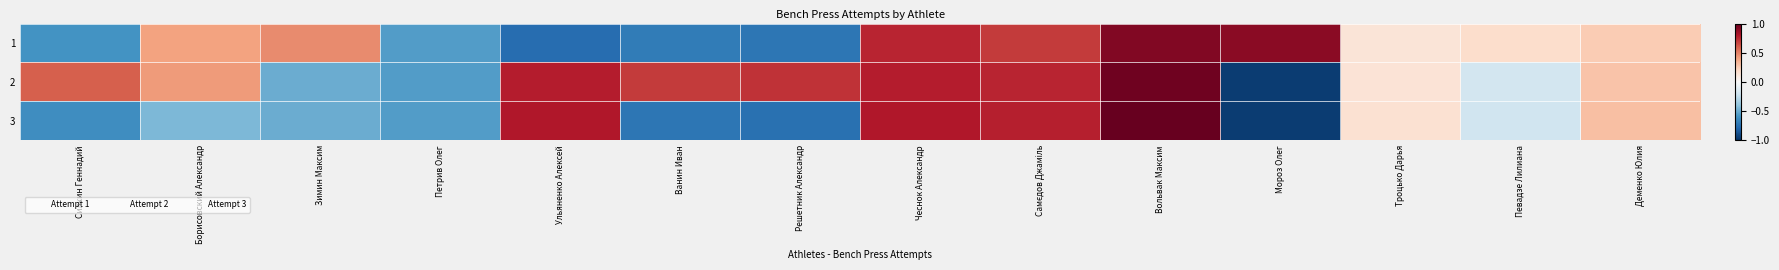

Rank the categories by 1 value from highest to lowest.

Вольвак Максим, Мороз Олег, Чеснок Александр, Самєдов Джаміль, Зимин Максим, Борисовский Александр, Деменко Юлия, Певадзе Лилиана, Троцько Дарья, Петрив Олег, Силкин Геннадий, Ванин Иван, Решетник Александр, Ульяненко Алексей